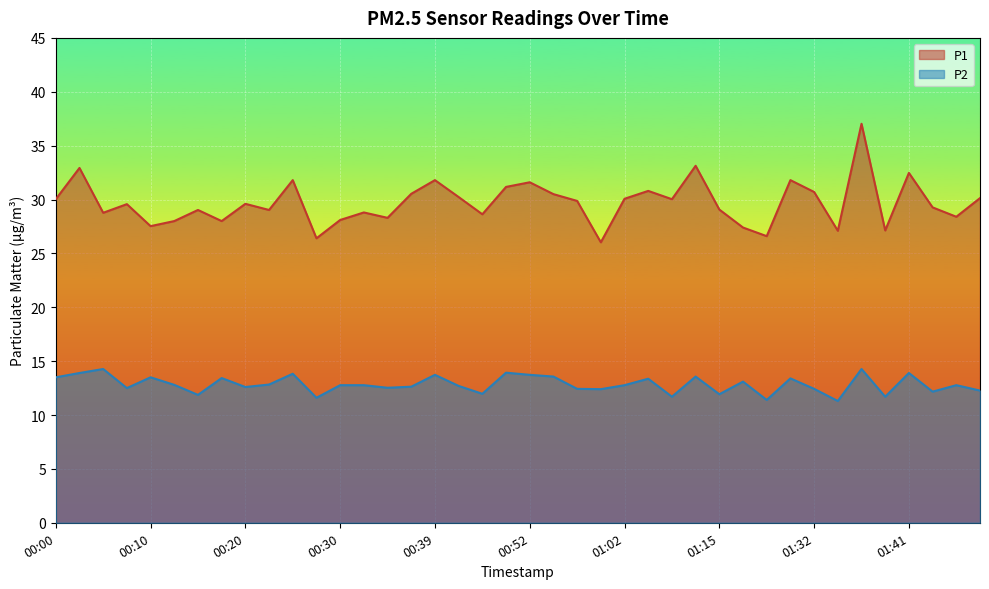

Reading right to left, transcribe all the data shown in this chart.

P1: 30.1	28.4	29.3	32.5	27.1	37.0	27.1	30.7	31.8	26.6	27.4	29.1	33.1	30.0	30.8	30.1	26.0	29.9	30.5	31.6	31.2	28.6	30.2	31.8	30.5	28.3	28.8	28.1	26.4	31.8	29.0	29.6	28.0	29.0	28.0	27.5	29.6	28.8	32.9	30.0
P2: 12.3	12.8	12.2	13.9	11.7	14.3	11.3	12.4	13.4	11.4	13.1	11.9	13.6	11.7	13.4	12.8	12.4	12.4	13.6	13.7	13.9	12.0	12.7	13.7	12.6	12.5	12.8	12.8	11.6	13.8	12.8	12.6	13.4	11.9	12.8	13.5	12.5	14.3	13.9	13.5